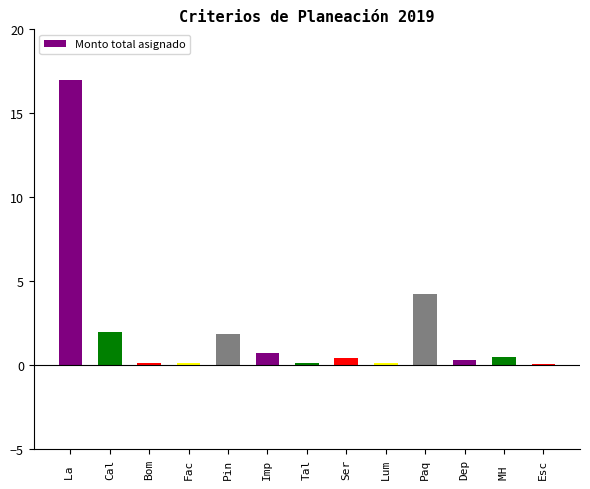

Between Imp and Pin, which is larger?

Pin